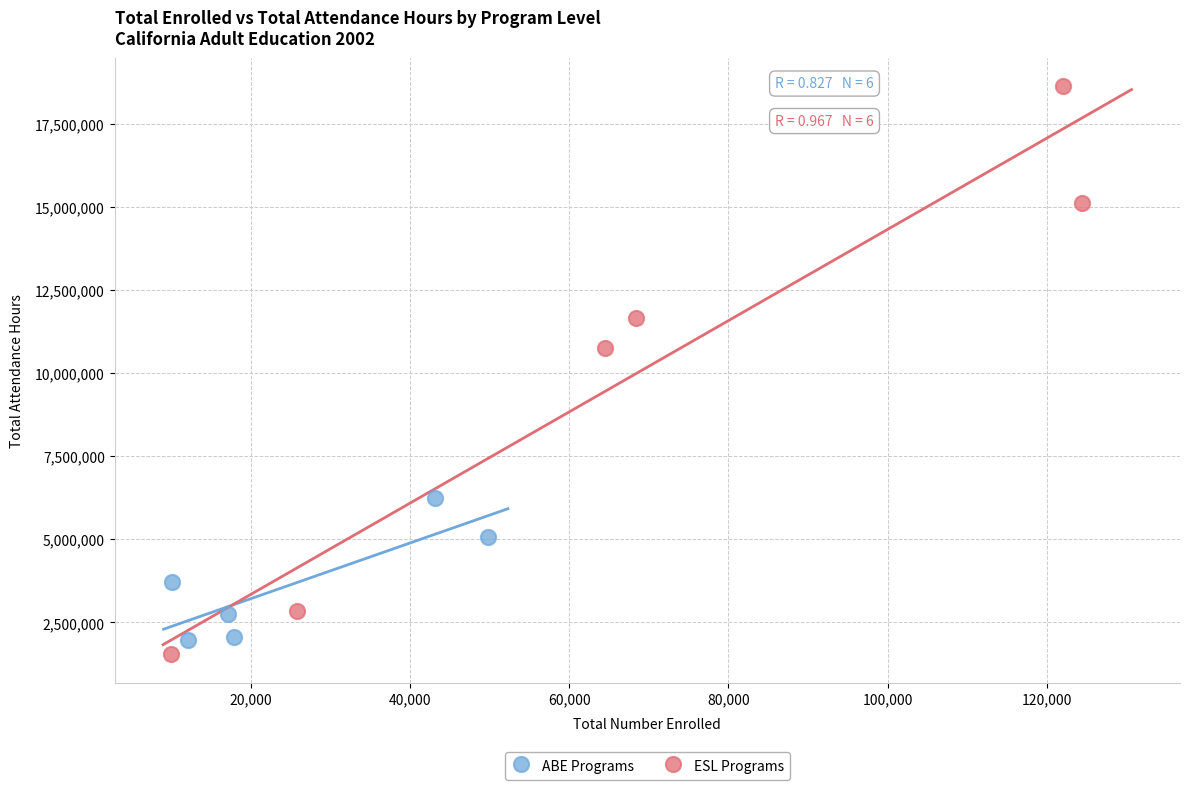

What are all the series names shown in the legend?

ABE Programs, ESL Programs